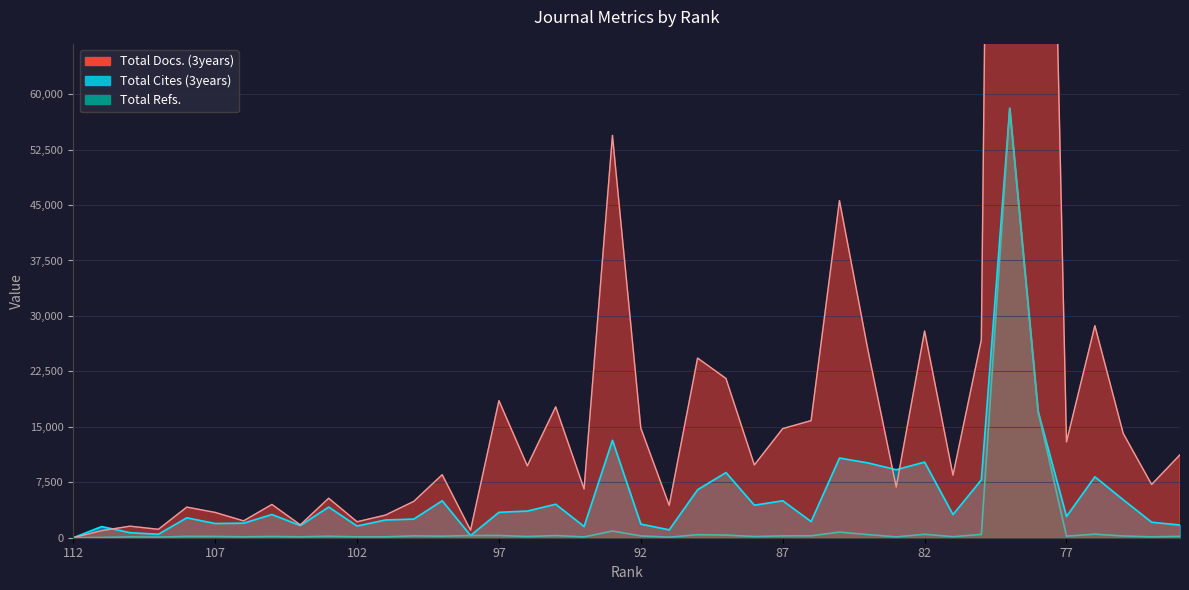

Which series has the largest total across all categories?

Total Docs. (3years)